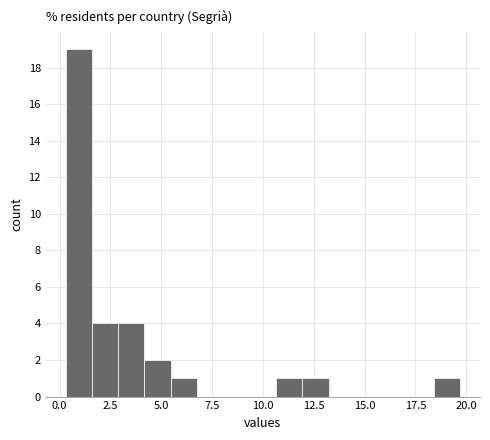

Around what value on the x-axis is the tallest bar? Give the approximate position of its centre, as read against the axis.

1.0